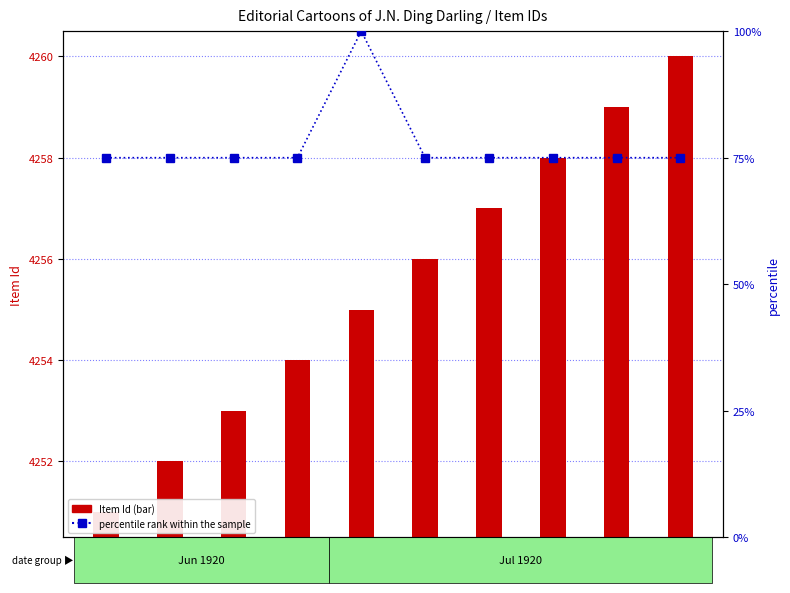

Which series has the largest total across all categories?

item count (Item Id)